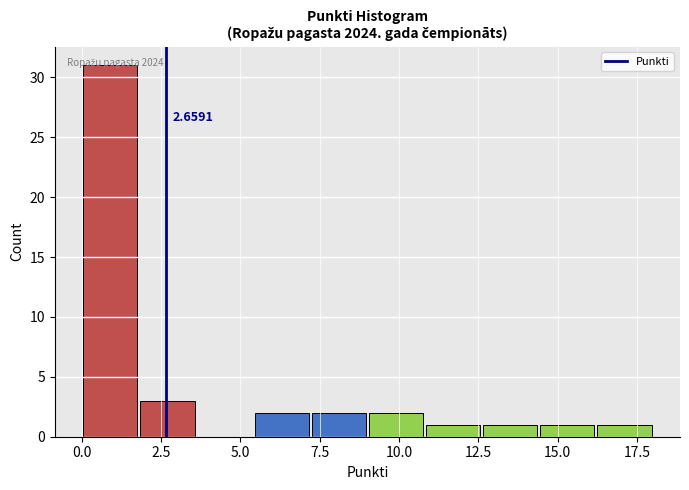

Read against the x-axis, roughly where is the centre of the tallest bar?

1.0